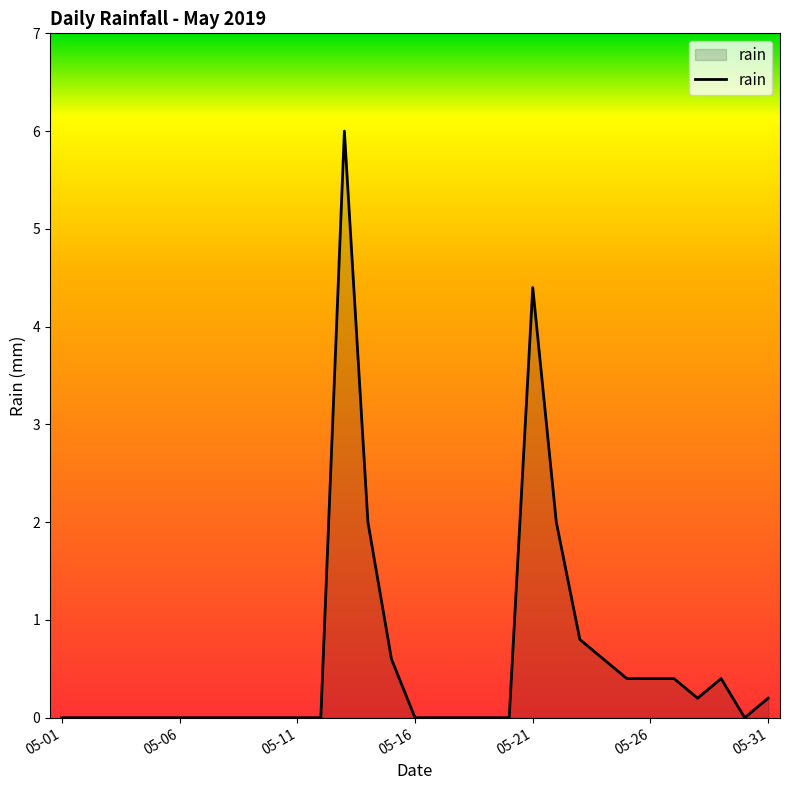

What is the maximum value shown in the chart?

6.0